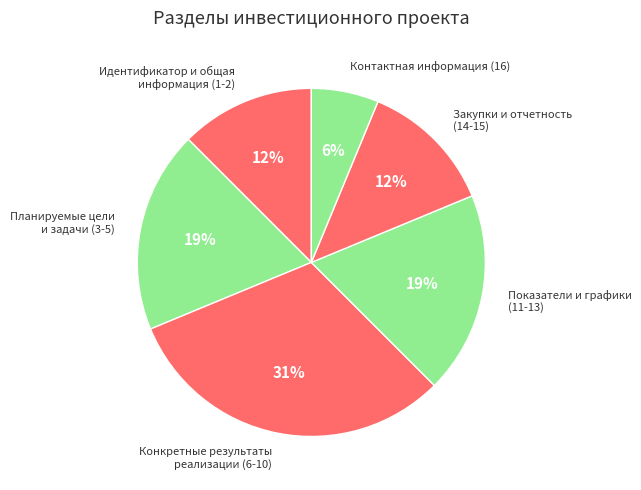

Count the number of slices in the pie.

6